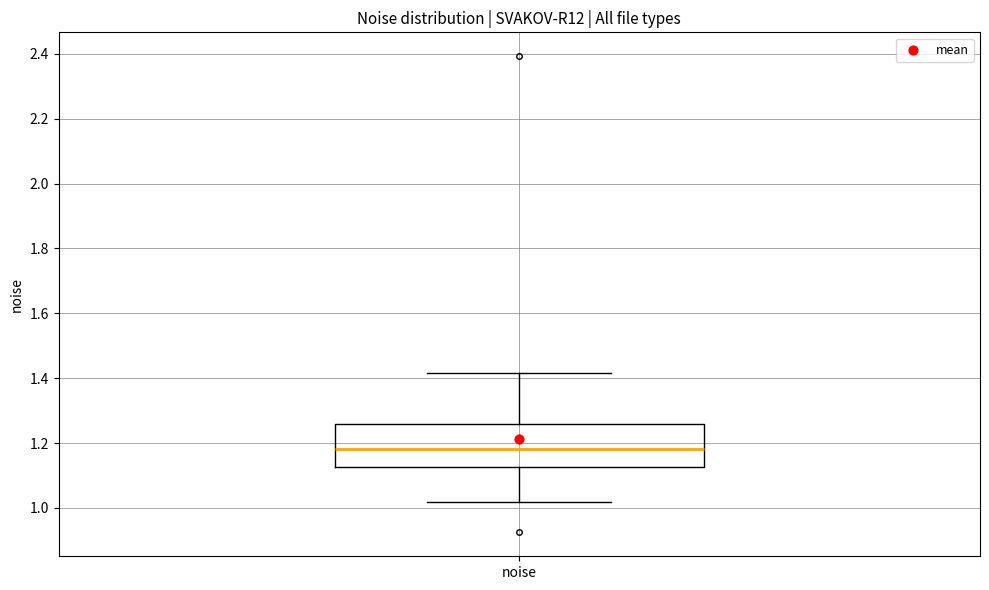

Read this box plot against the y-axis: the position of the median line, the range covered by the box, and the ends of both whiskers. The values are not printed on the chart, so give them approximately, as read against the axis.

median 1.18, box 1.12 to 1.26, whiskers 1.02 to 1.42